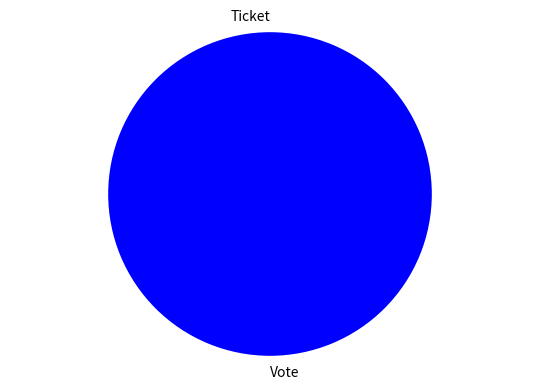

Which slice is the largest?

Vote